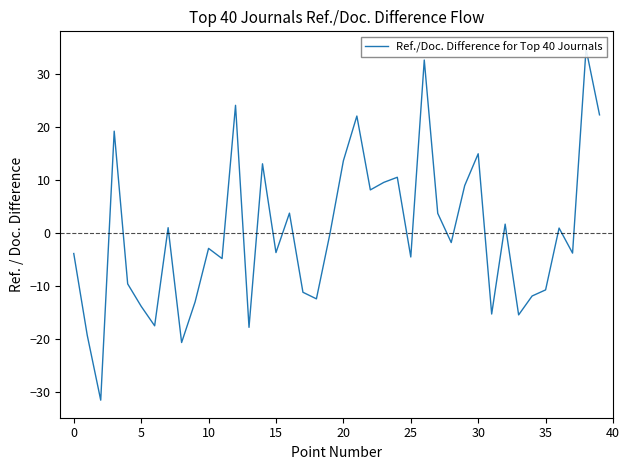

Does the chart have visible grid lines?

No